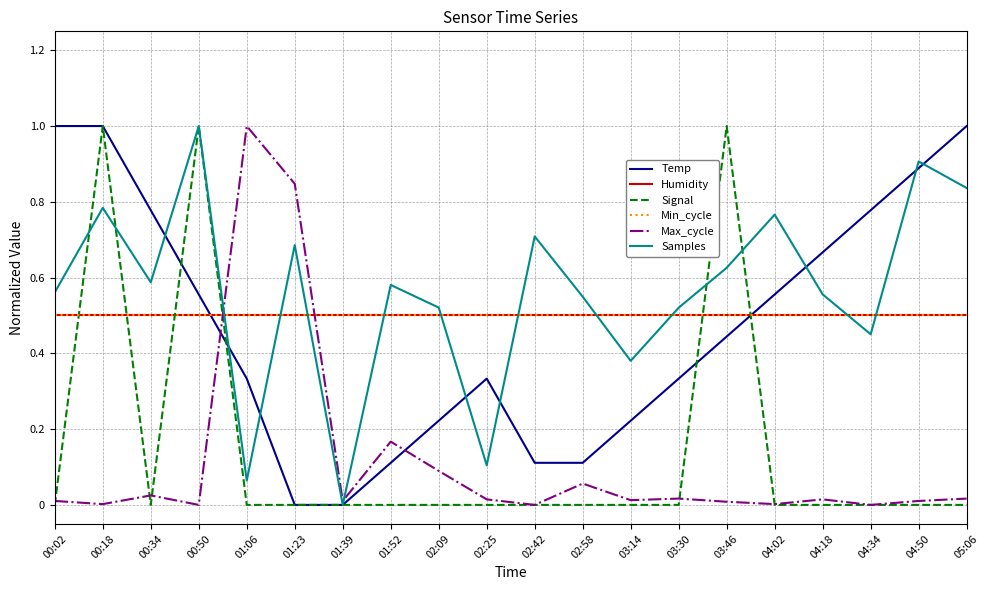

Count the Temp values in the range 0 to 1.

20